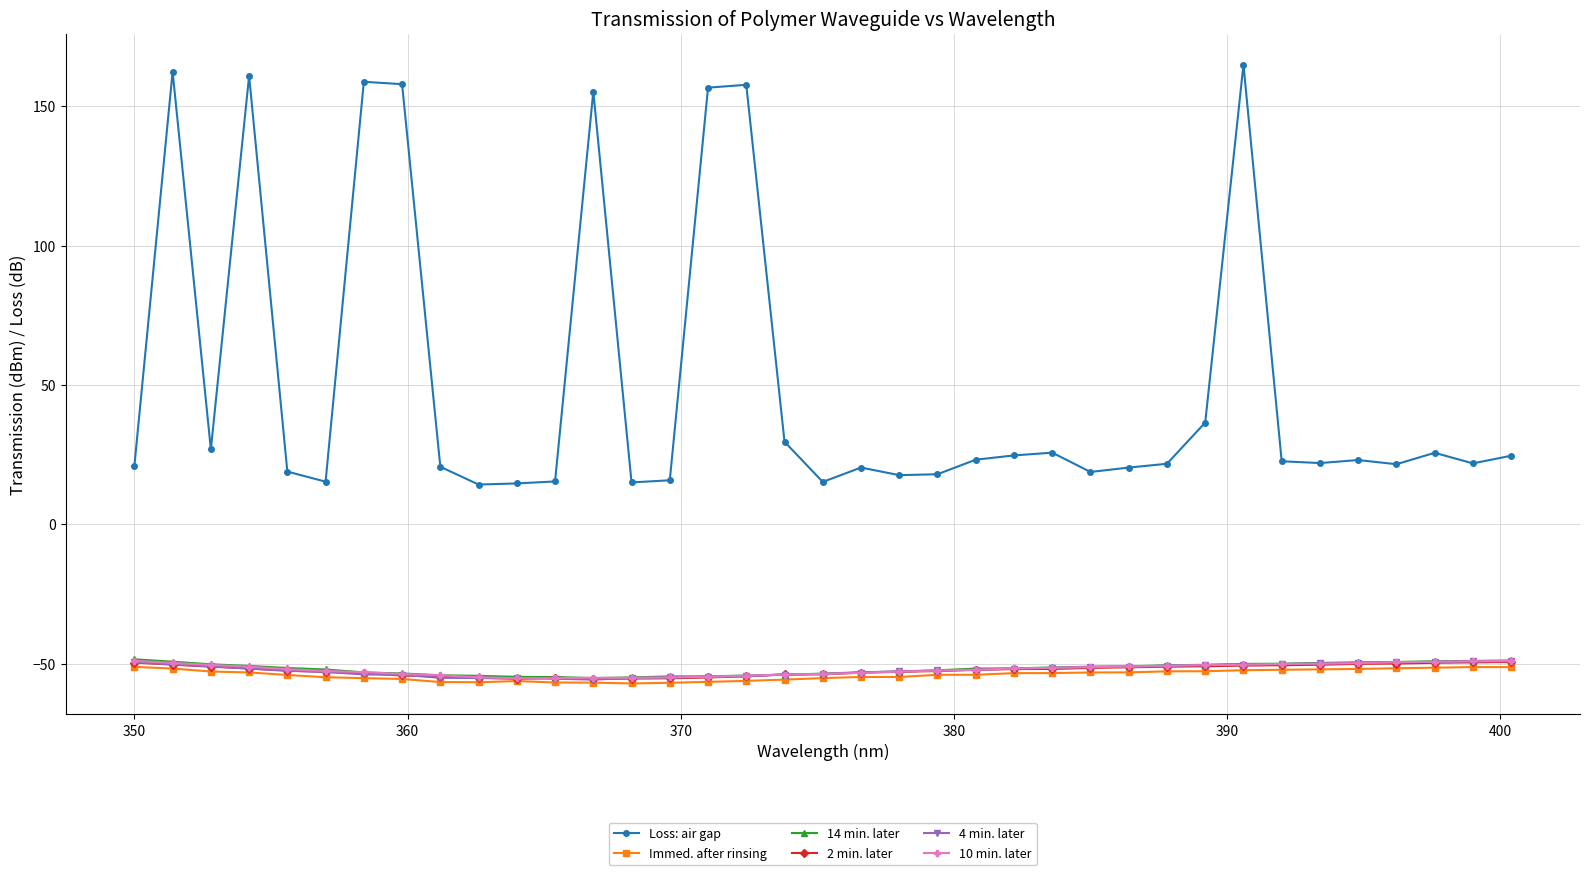

Which series has the widest spread of values?

Loss: air gap